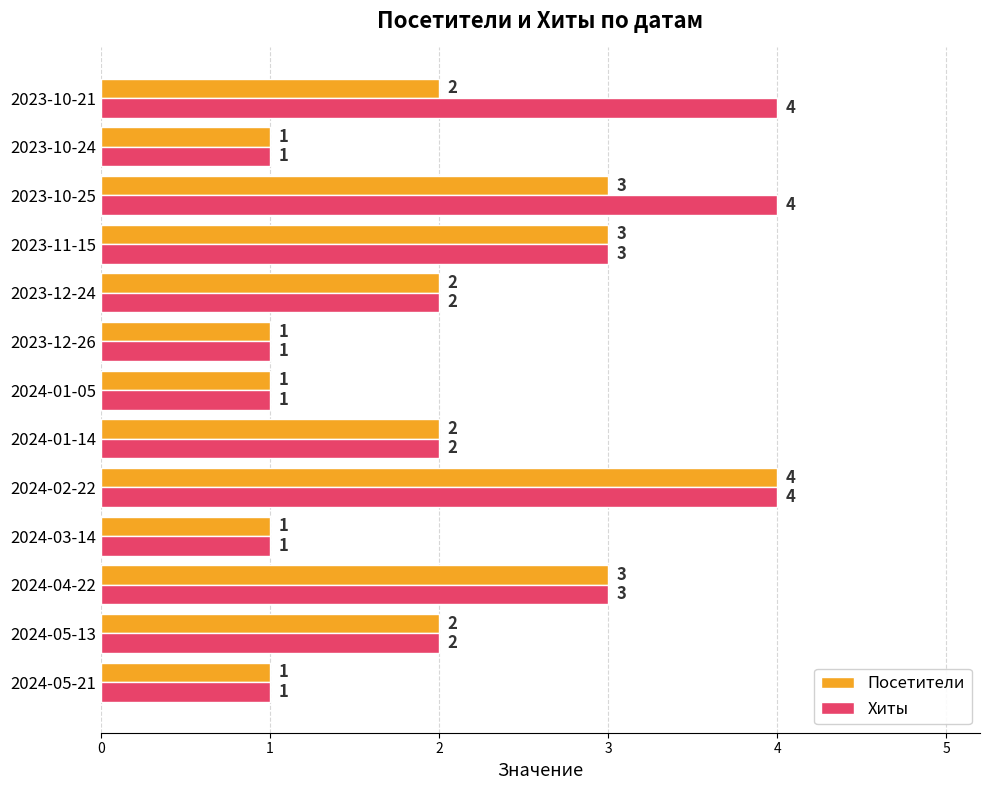

The value of Хиты at 2024-05-13 is 3. True or false?

False